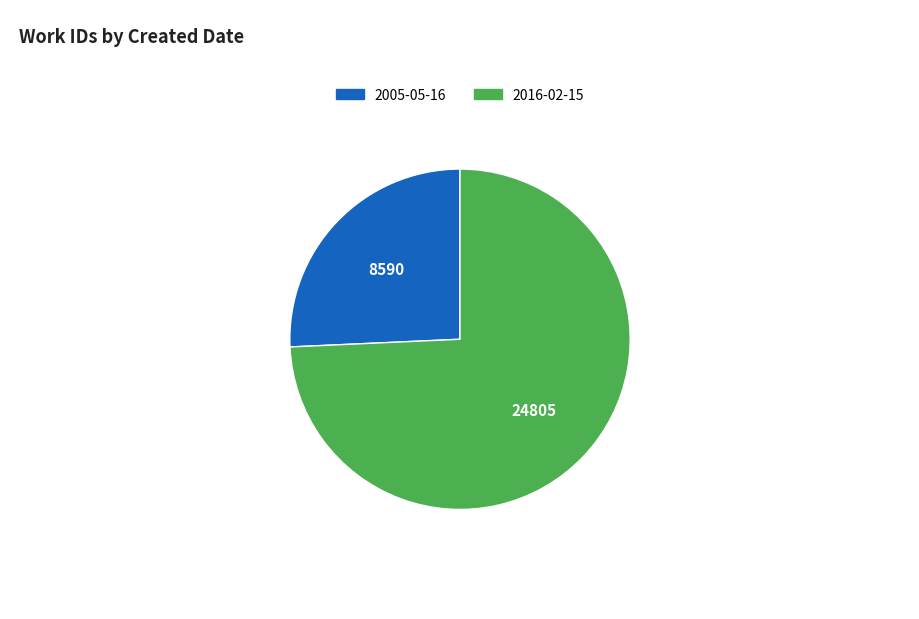

Which category has the smallest portion of the pie?

2005-05-16